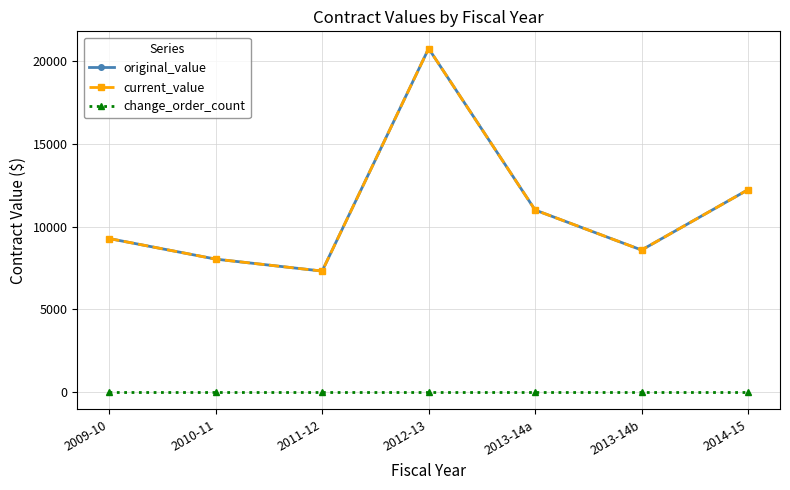

Does the chart have visible grid lines?

Yes